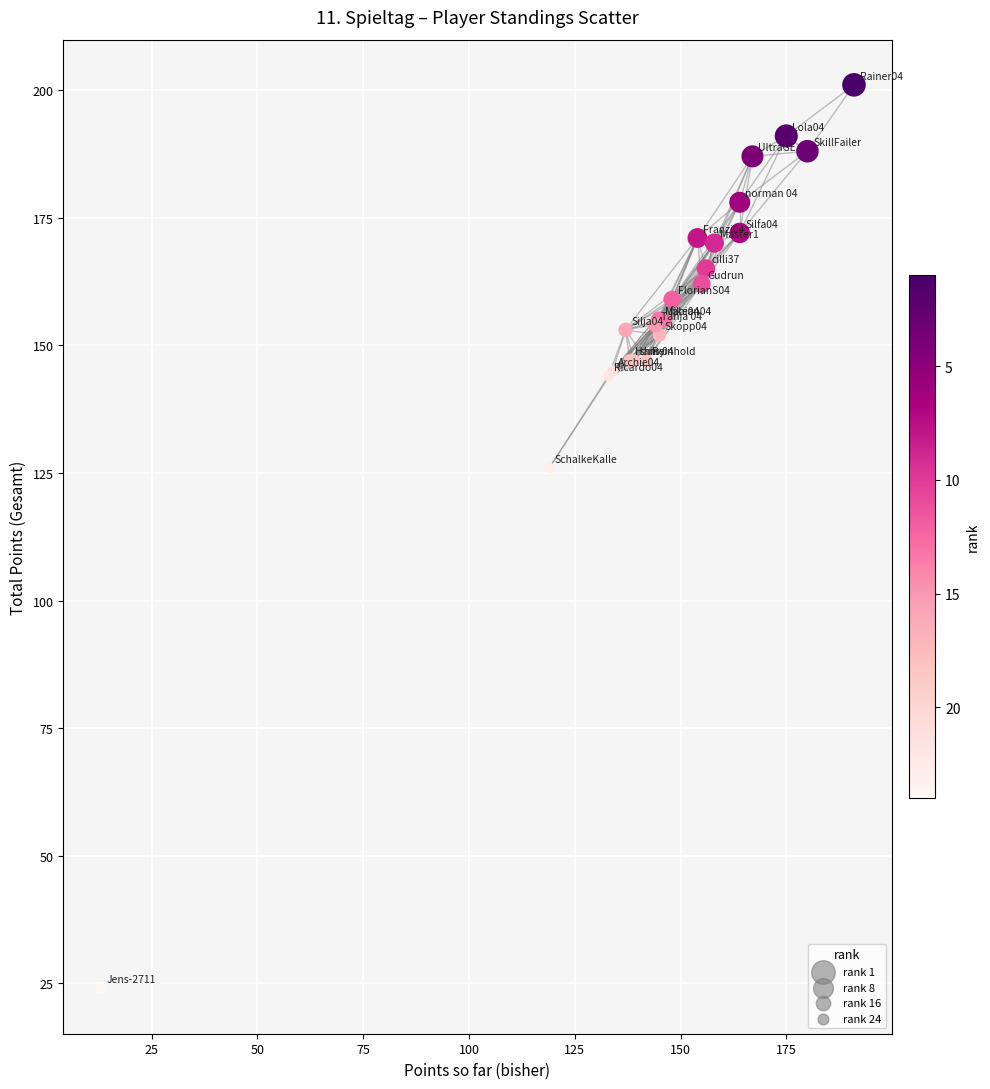

What Y value in the scatter plot is closest to 112?

126